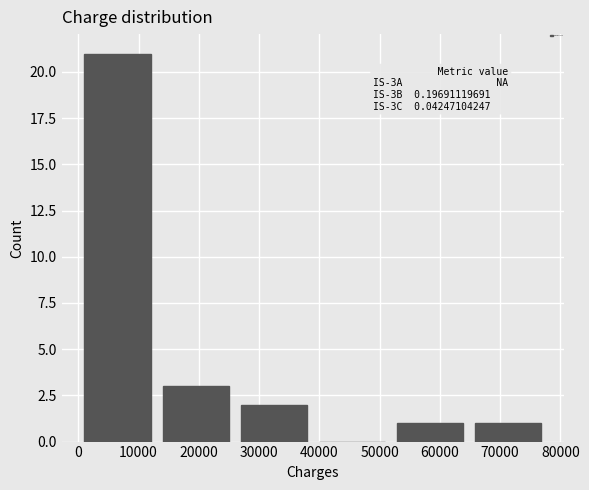

Which range on the x-axis has the tallest bar?

0 to 13000